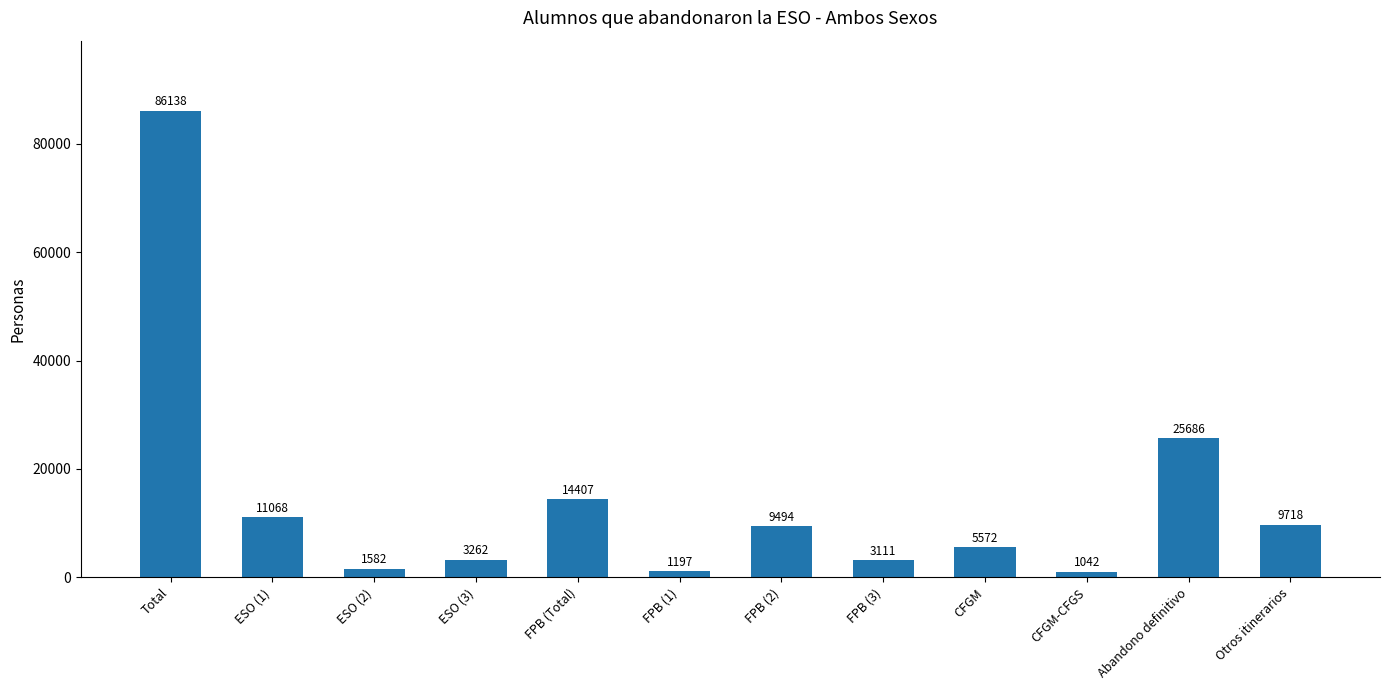

What position from the left is FPB (3)?

8